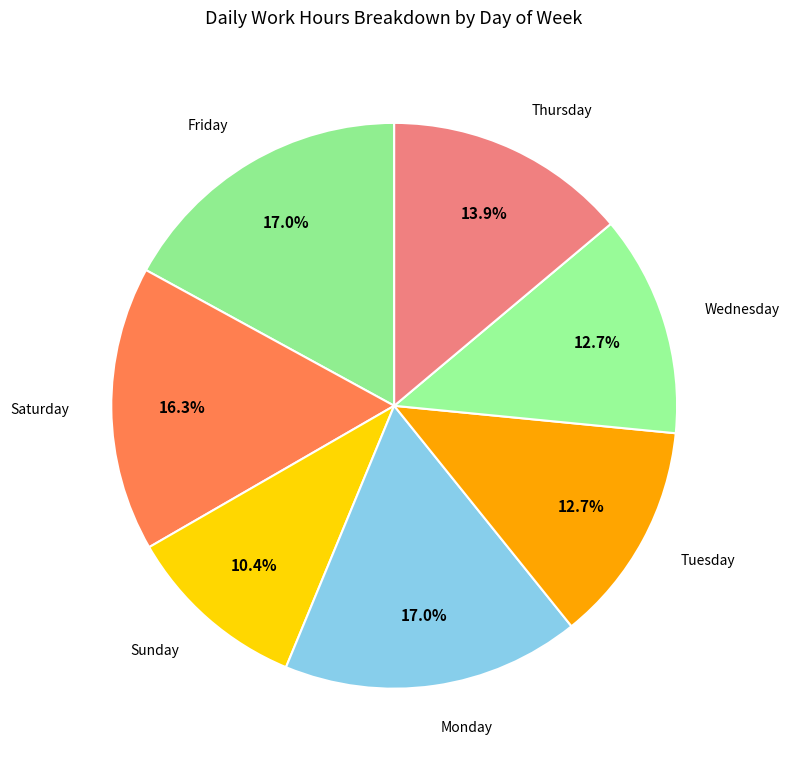

How many slices are in this pie chart?

7